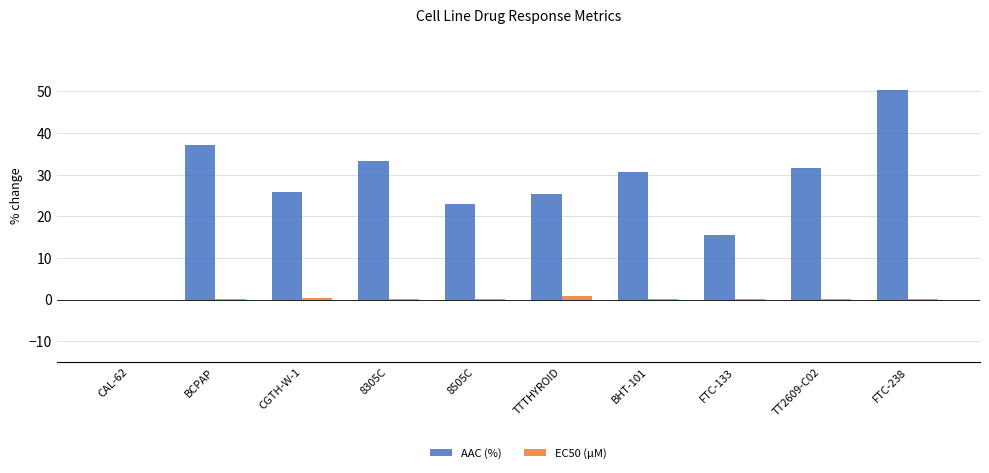

Are the bars grouped side by side (vs. stacked)?

Yes